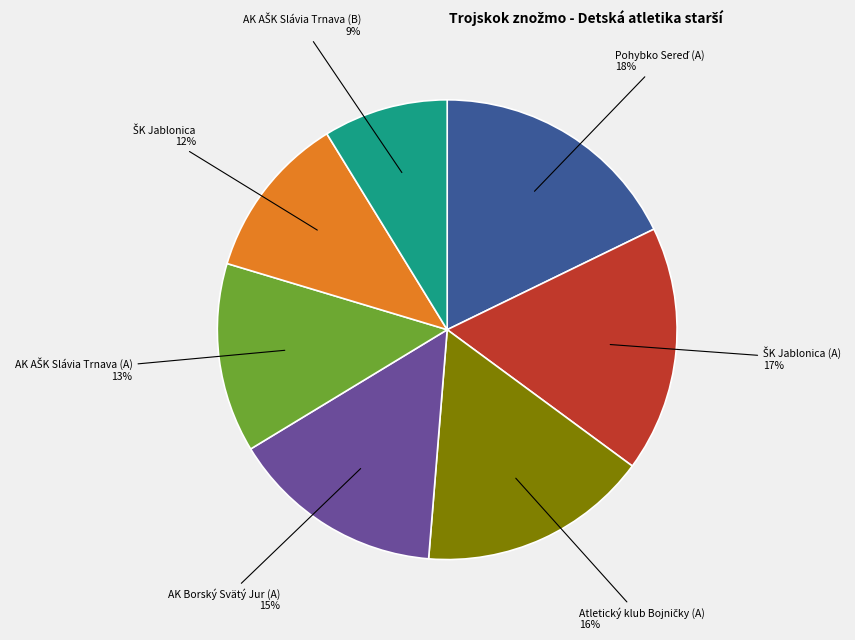

To the nearest percent, what is the difference between the largest and smallest slice percentages?

9%